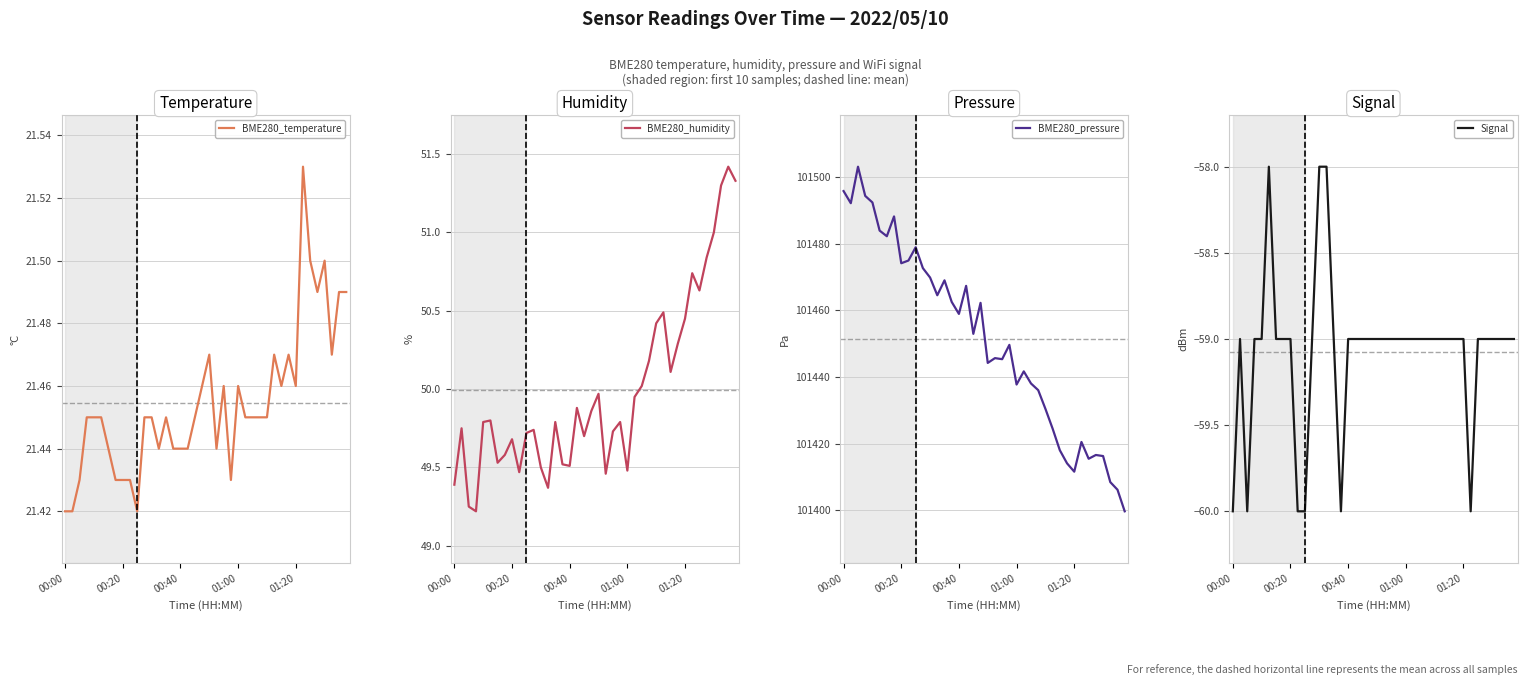

The Signal series shows -90.1 at 39. True or false?

False